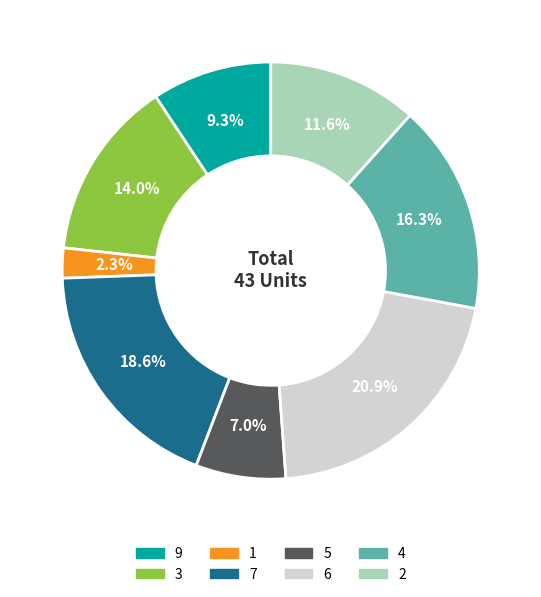

To the nearest percent, what portion does 3 represent?

14%